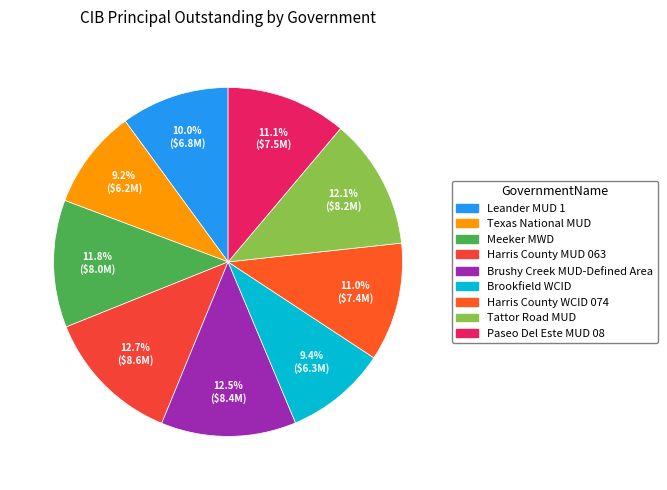

Between Meeker MWD and Harris County MUD 063, which is larger?

Harris County MUD 063